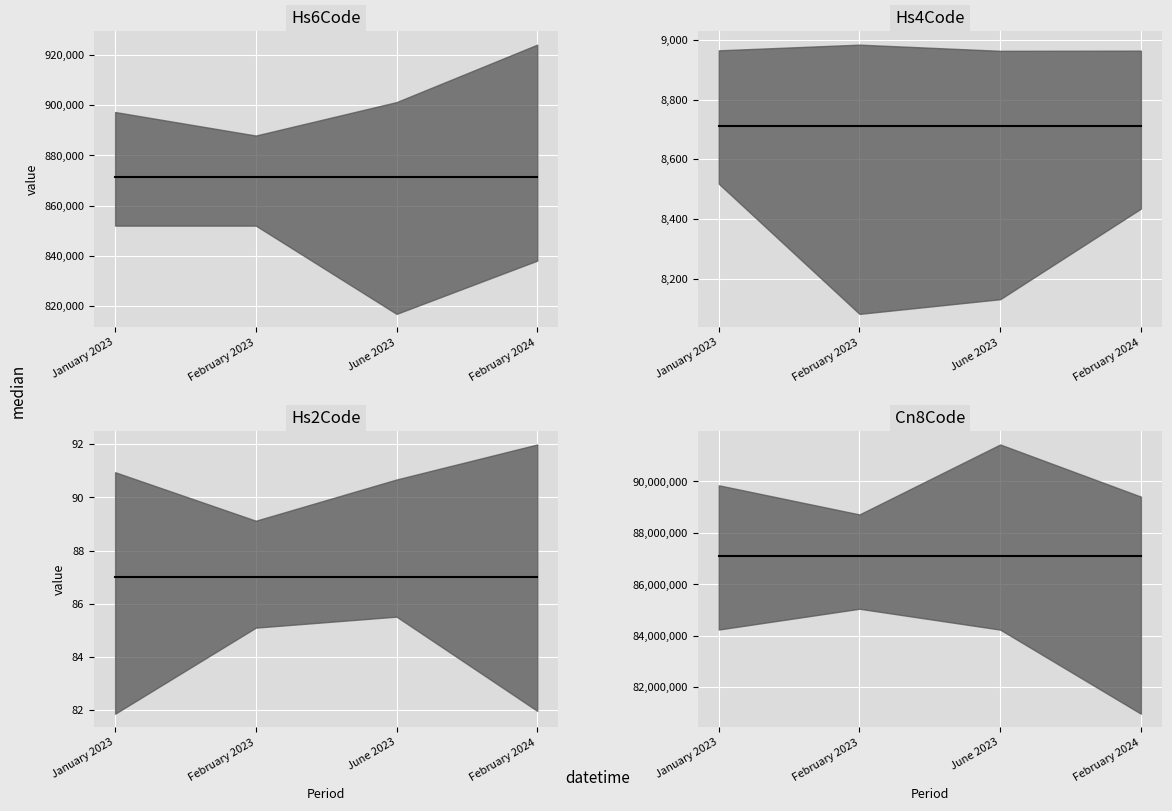

How many lines are shown in the chart?

4